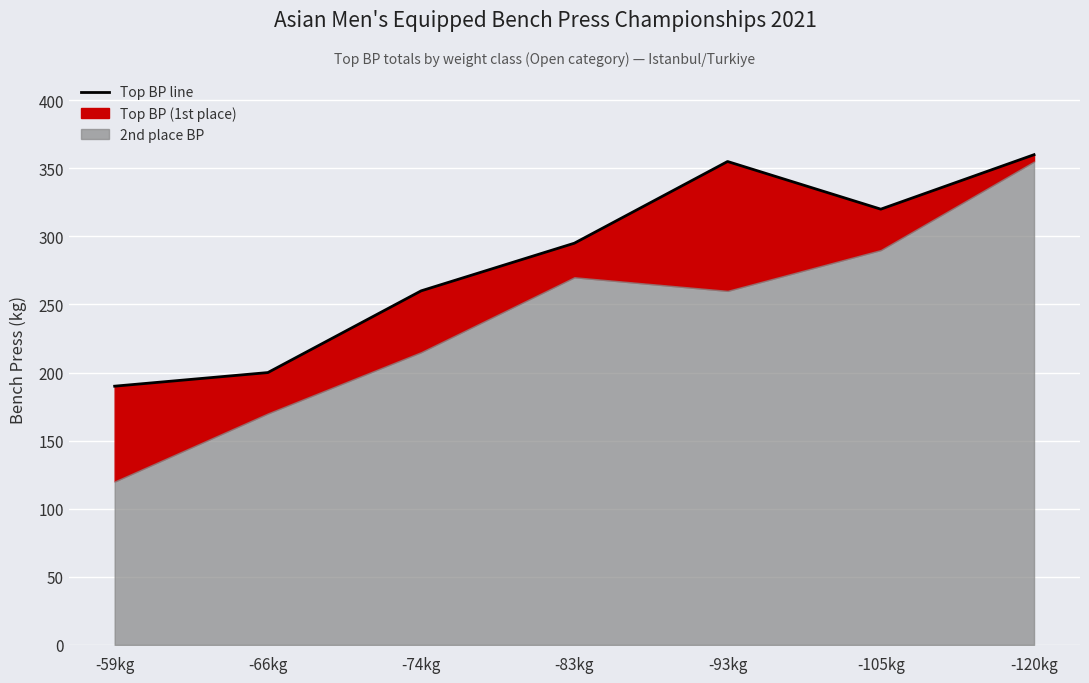

True or false: the data has more than 1 interior local peaks.

False